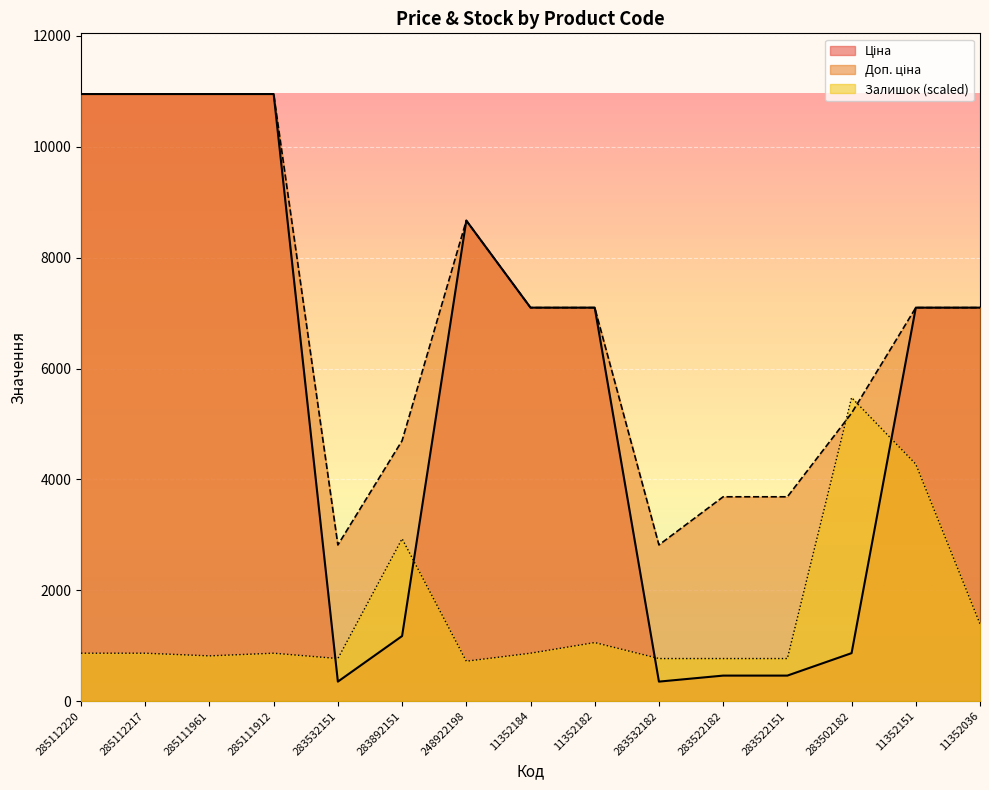

List the labels in order of Доп. ціна value, largest first.

285112220, 285112217, 285111961, 285111912, 248922198, 11352184, 11352182, 11352151, 11352036, 283502182, 283892151, 283522182, 283522151, 283532151, 283532182